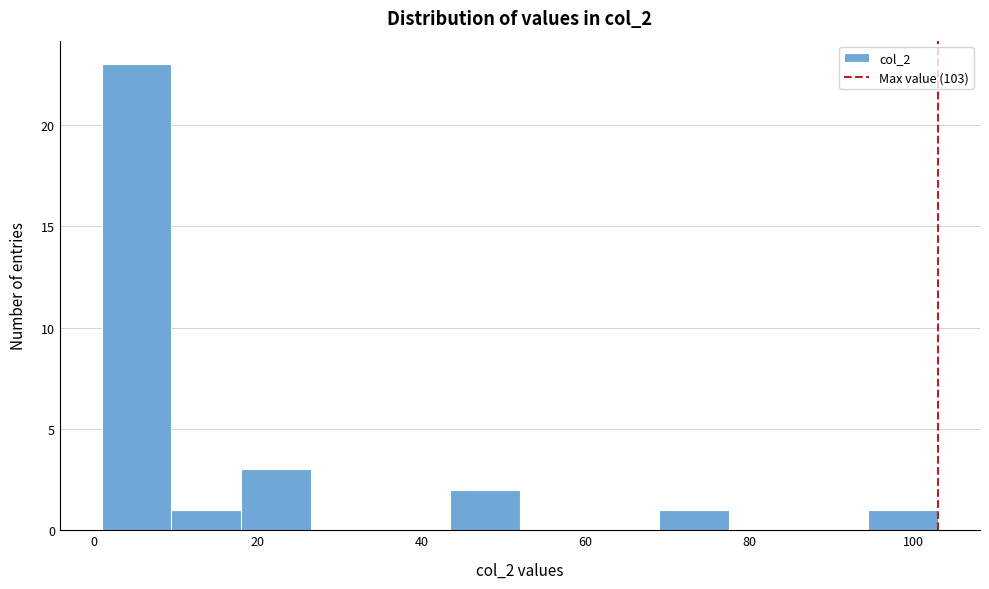

How tall is the bar that spans 9.5 to 18.0 on the x-axis? Neither the bar edges nor the heights are printed on the chart, so give them approximately, as read against the axes.

1